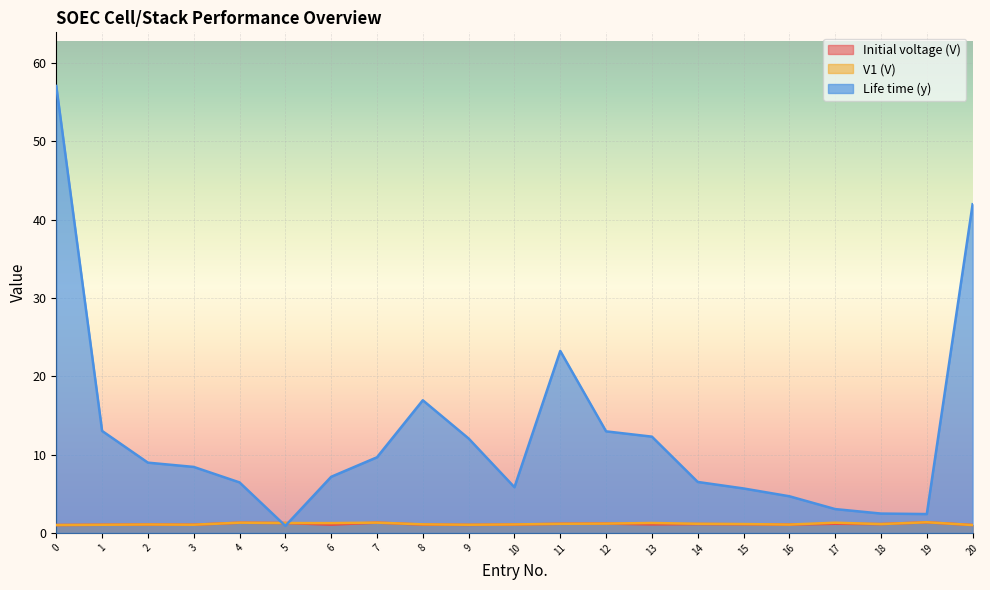

Is the value of V1, V at 15 greater than the value of Life time, y at 9?

No